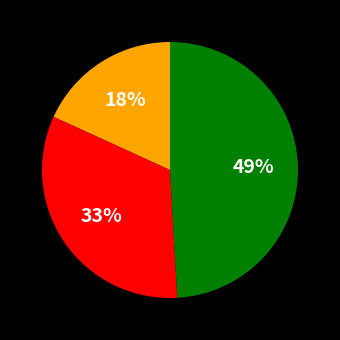

Is there a majority slice in this chart?

No